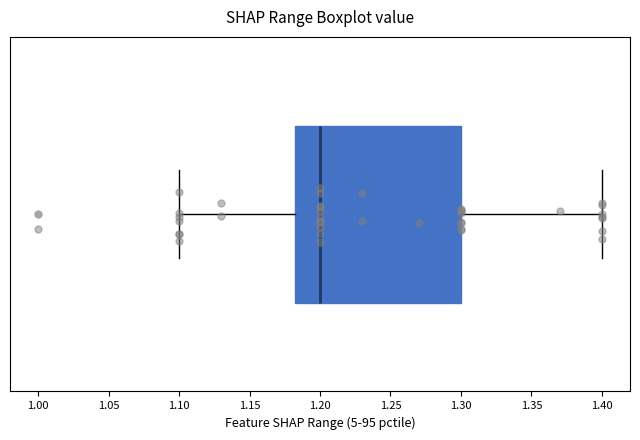

Where does the left whisker of the box end on the x-axis? The values are not printed on the chart, so give them approximately, as read against the axis.

1.100